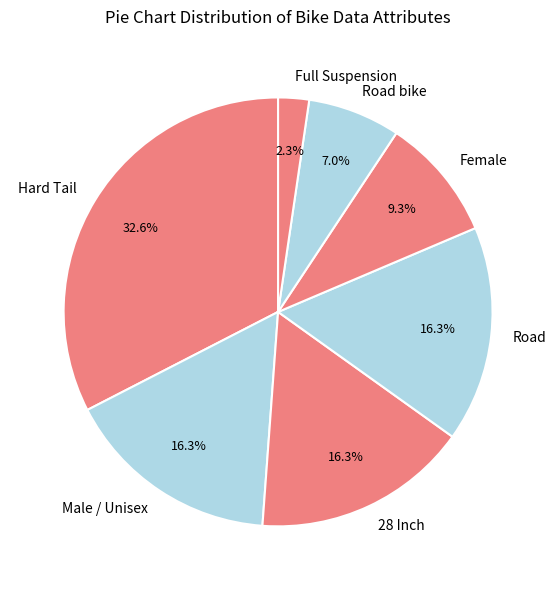

Do Hard Tail and Full Suspension together represent more than half of the pie?

No